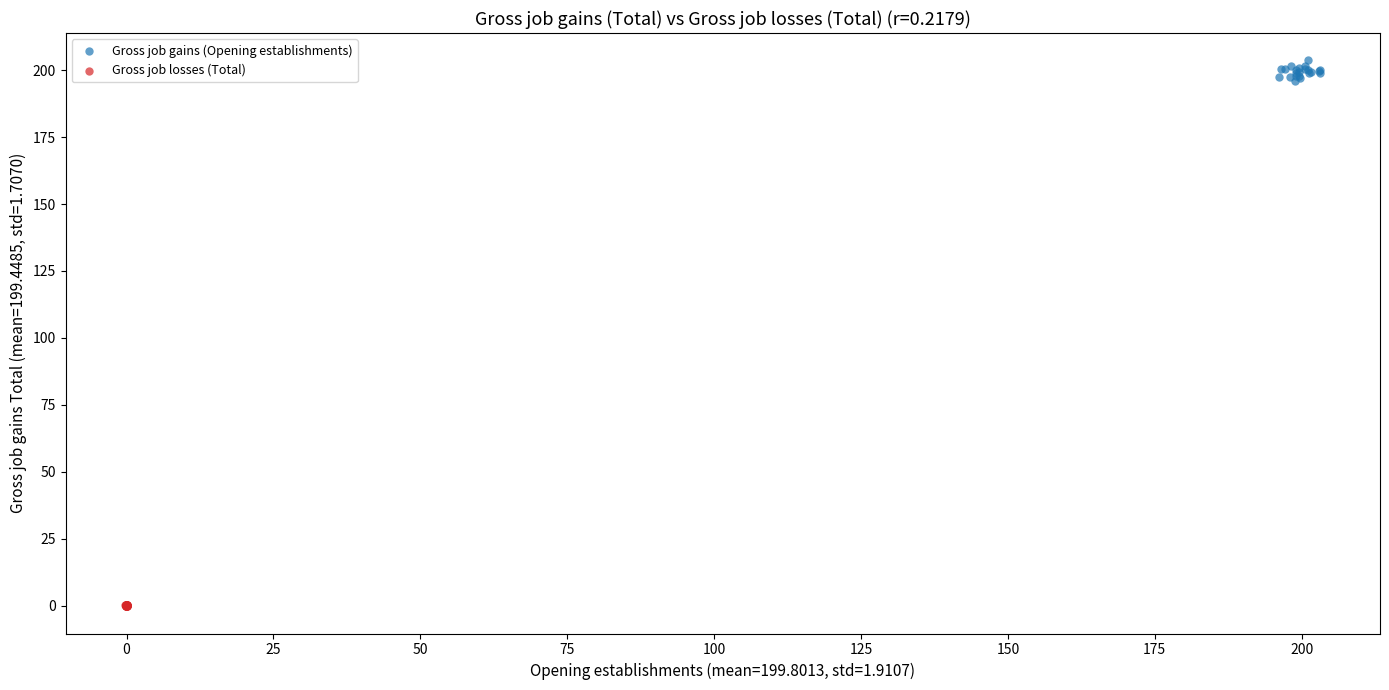

What are all the series names shown in the legend?

Gross job gains (Opening establishments), Gross job losses (Total)